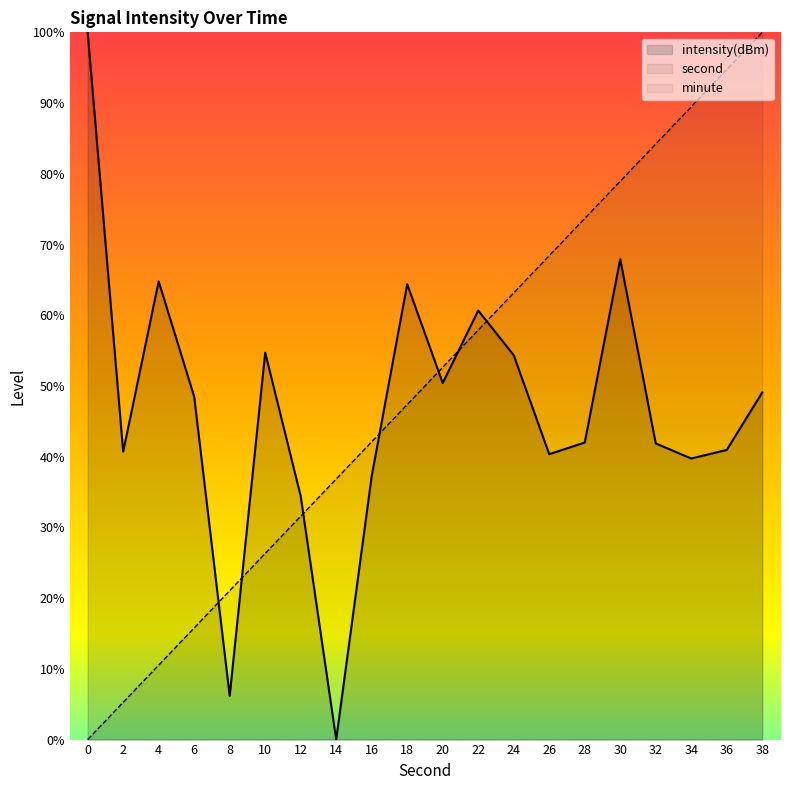

Which series has the largest total across all categories?

second